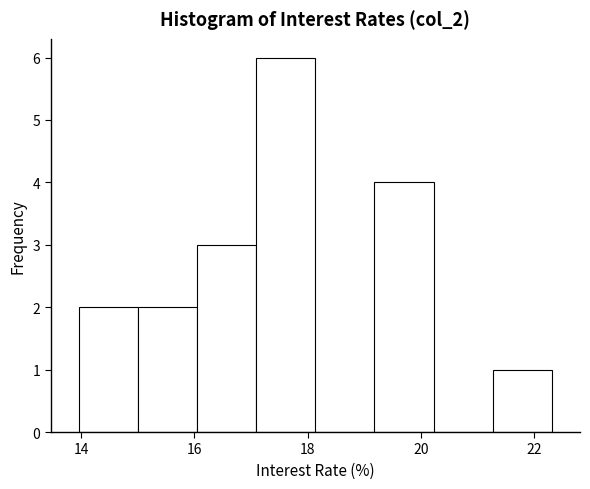

Which range on the x-axis has the tallest bar?

17.0 to 18.2